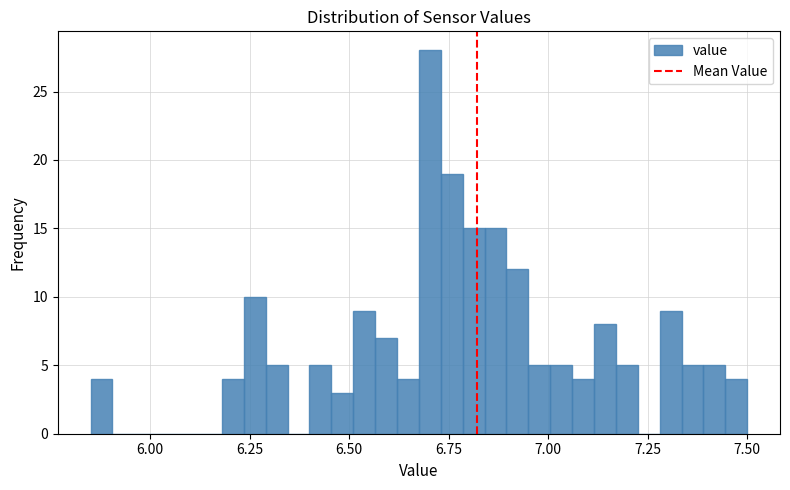

Read against the x-axis, roughly where is the centre of the tallest bar?

6.70